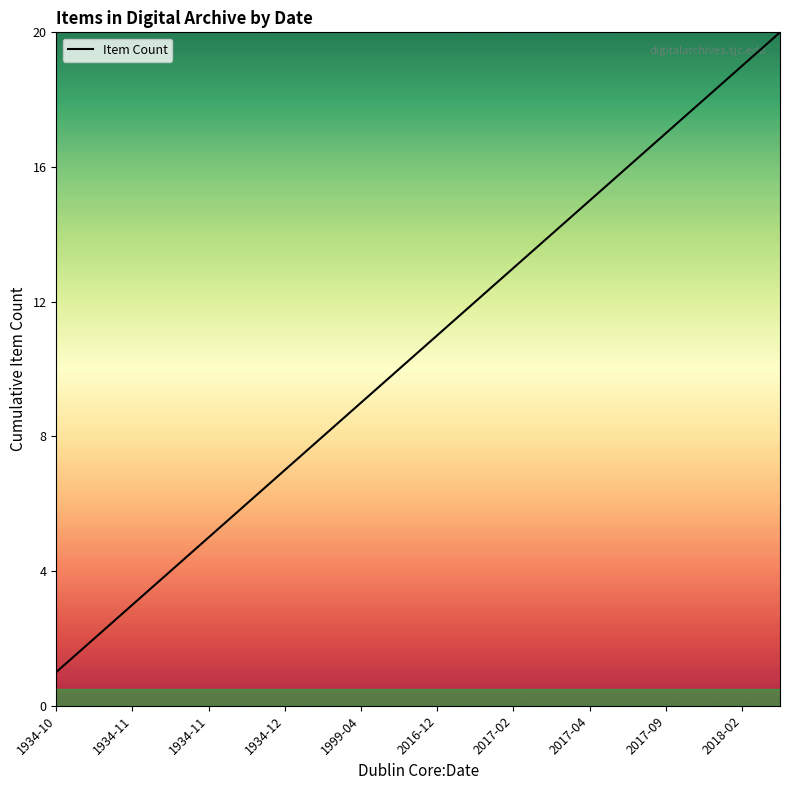

What is the difference between the maximum and minimum values?

19